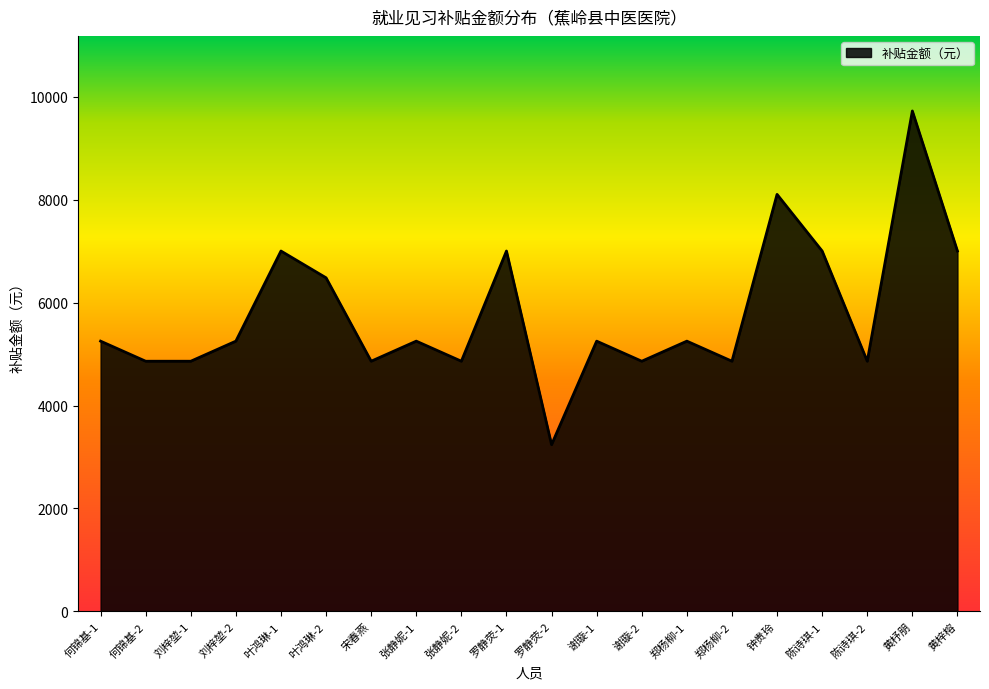

What is the smallest value displayed?

3240